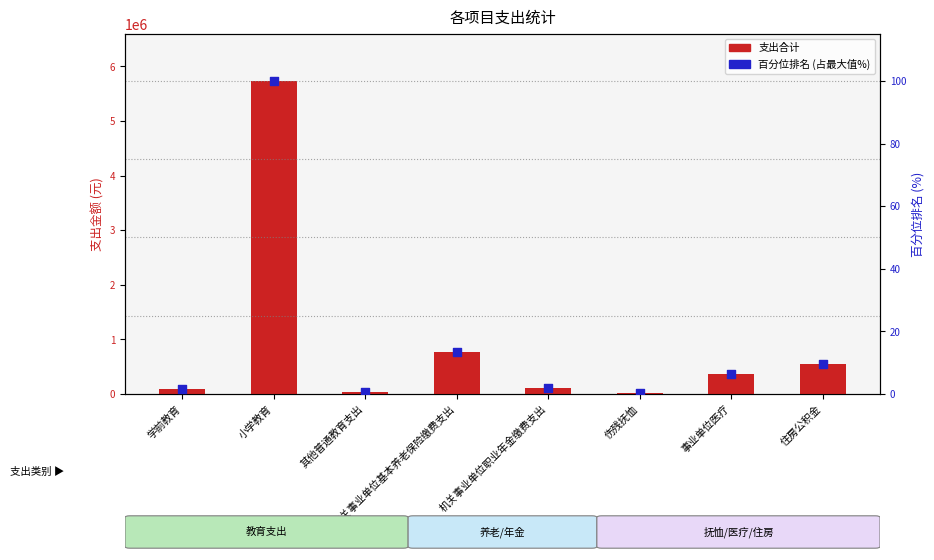

What is the total value across all series at 其他普通教育支出?

35000.6